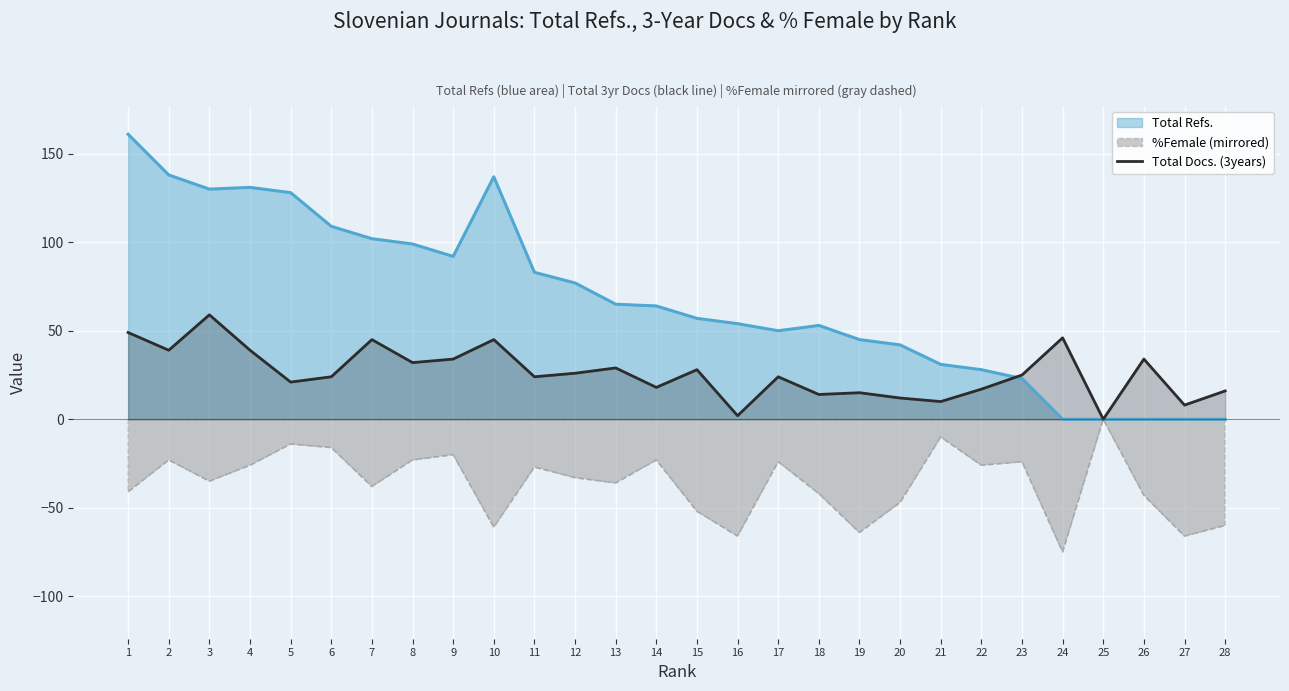

At which label is the value closest to 29?

13